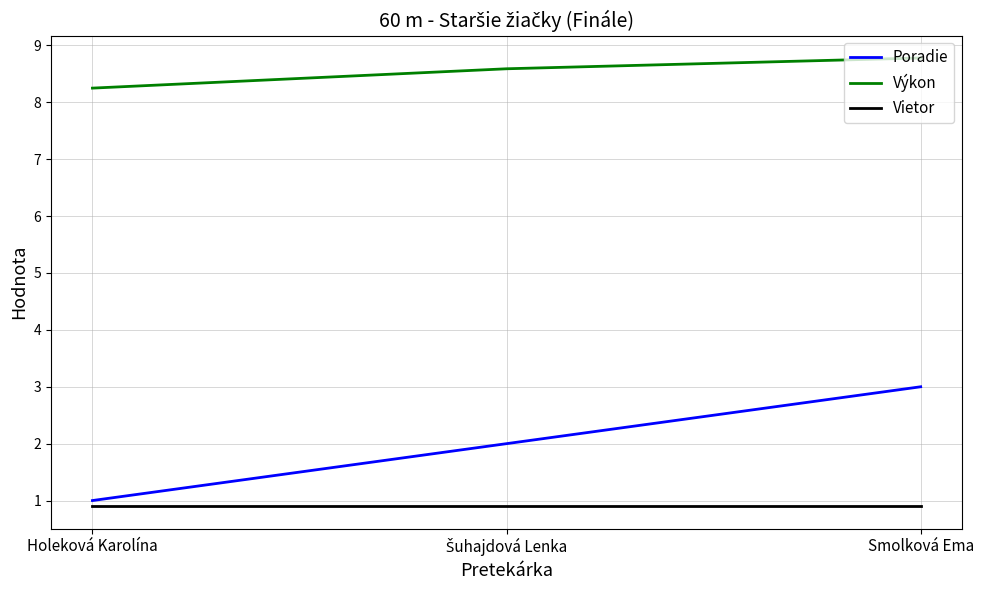

What are all the series names shown in the legend?

Poradie, Výkon, Vietor